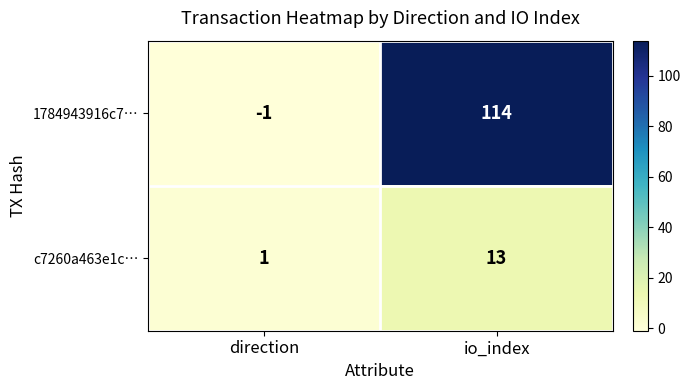

The value of c7260a463e1c… at io_index is 13. True or false?

True